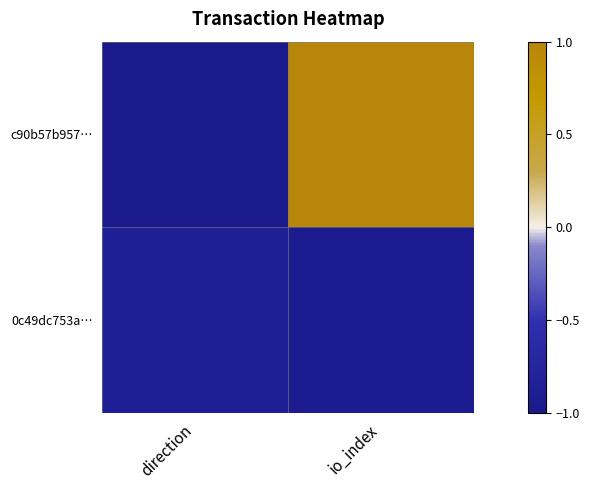

Rank the series at io_index from highest to lowest value.

c90b57b957…, 0c49dc753a…